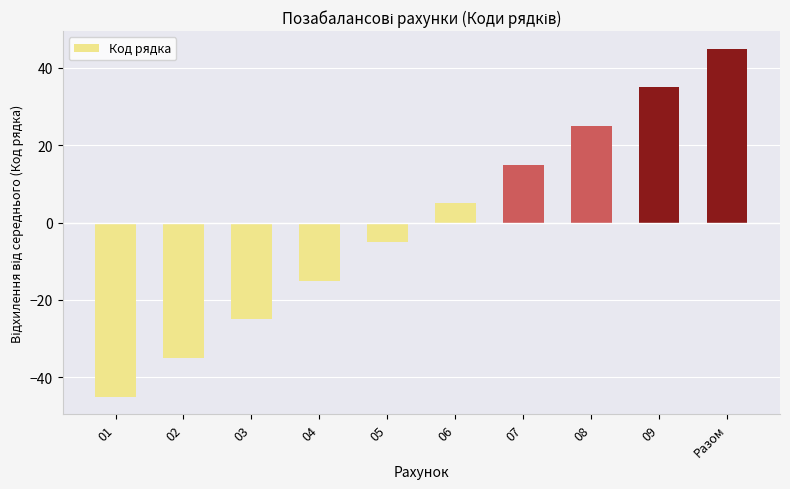

What is the sum of the values at 05 and Разом?

40